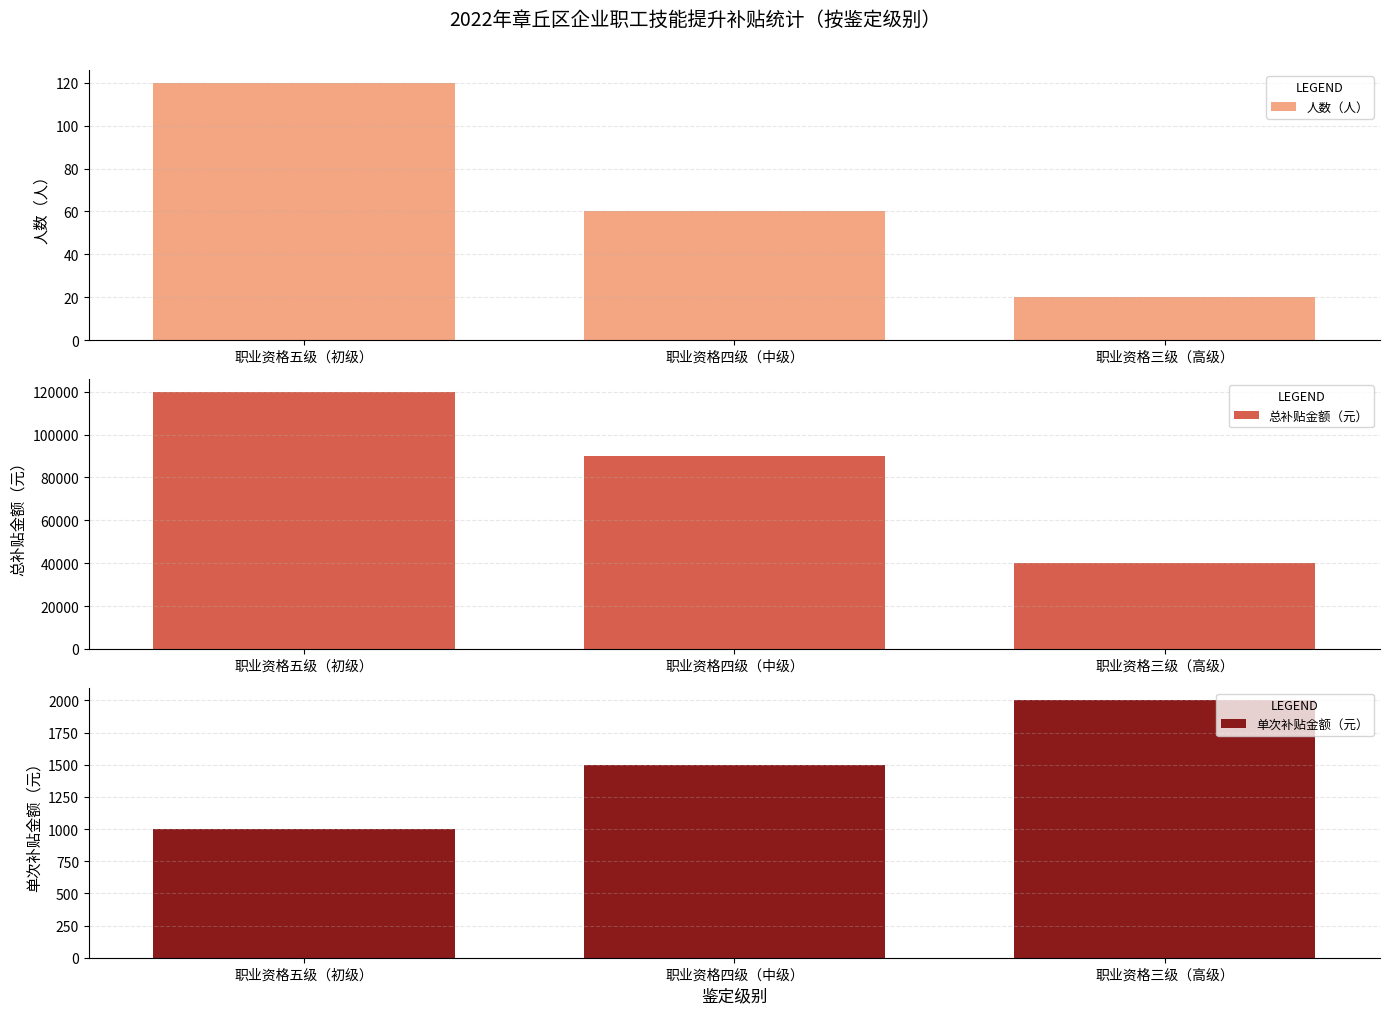

What is the label of the 1st bar from the left?

职业资格五级（初级）